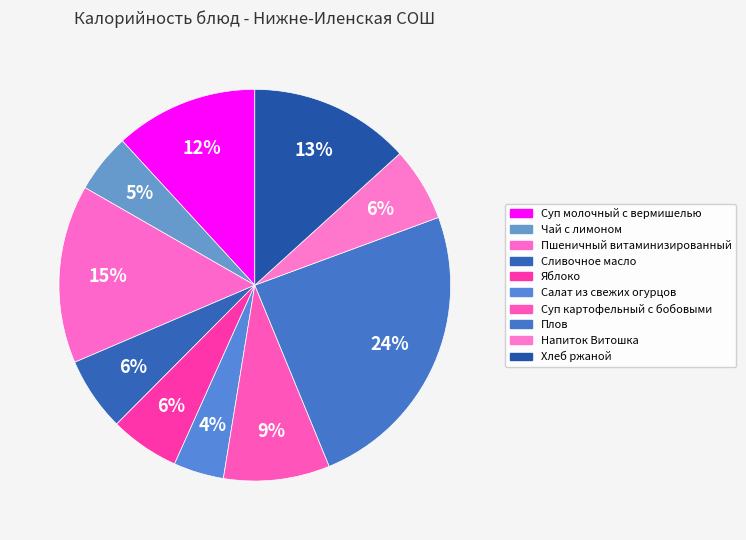

Count the number of slices in the pie.

10